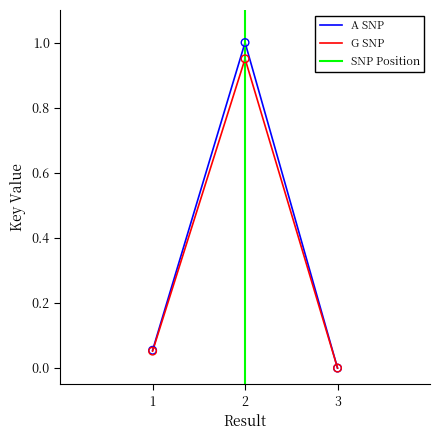

Which has a higher value, 1 or 3?

1